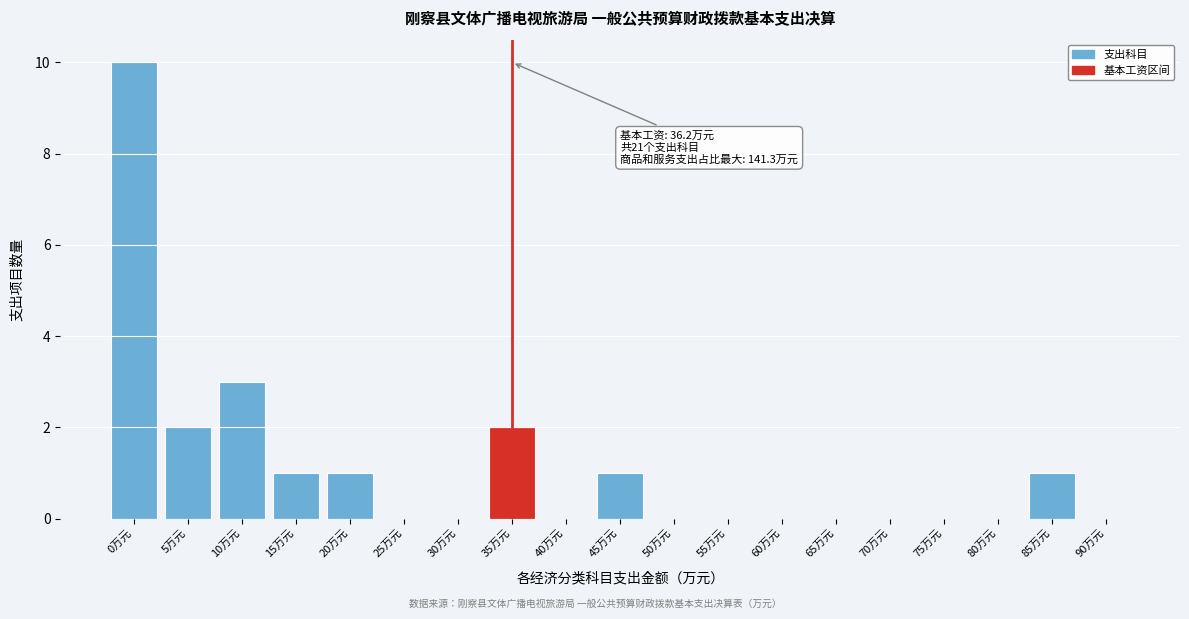

Reading left to right, what are all the values shown in this chart?

0万元=10	5万元=2	10万元=3	15万元=1	20万元=1	25万元=0	30万元=0	35万元=2	40万元=0	45万元=1	50万元=0	55万元=0	60万元=0	65万元=0	70万元=0	75万元=0	80万元=0	85万元=1	90万元=0